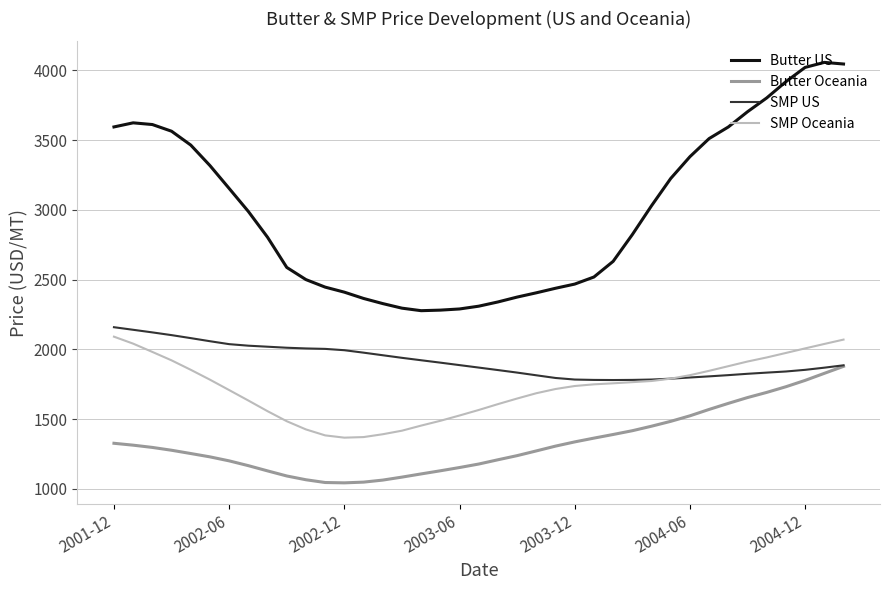

Which series has the largest total across all categories?

Butter US